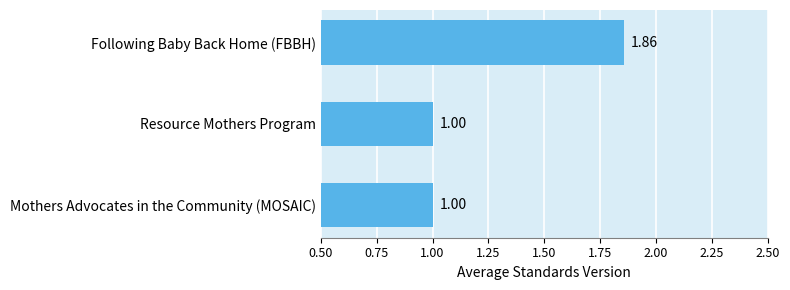

How many values are between 1 and 2?

3